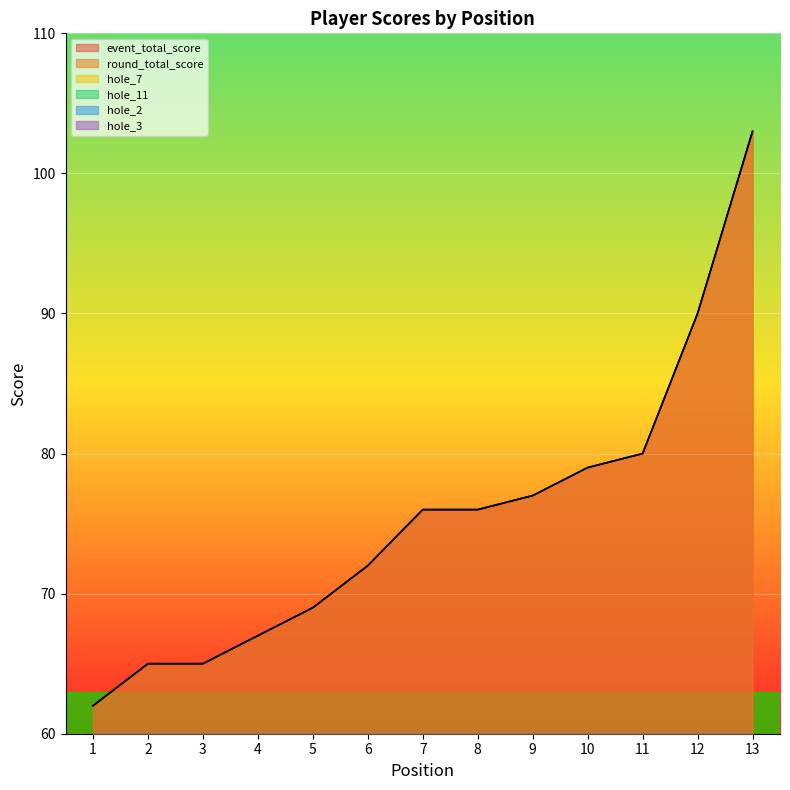

Which has a higher value, 3 or 8?

8